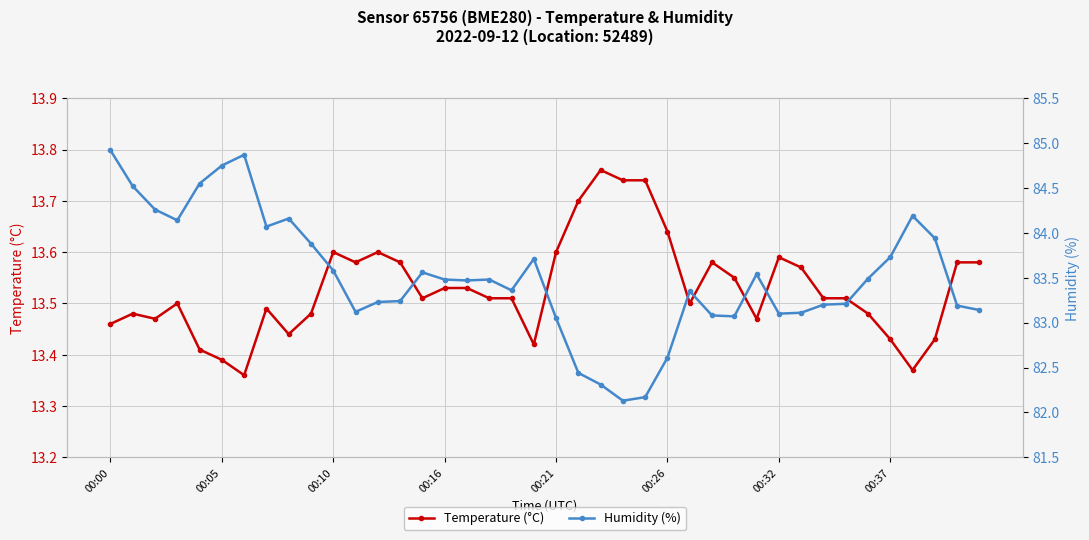

True or false: Humidity (%) and Temperature (°C) intersect in this chart.

False